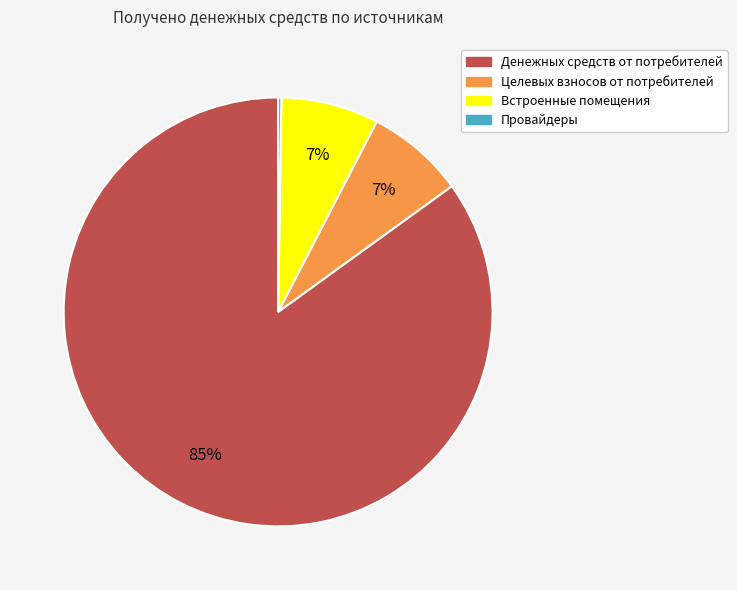

Is there any slice that represents more than half of the pie?

Yes